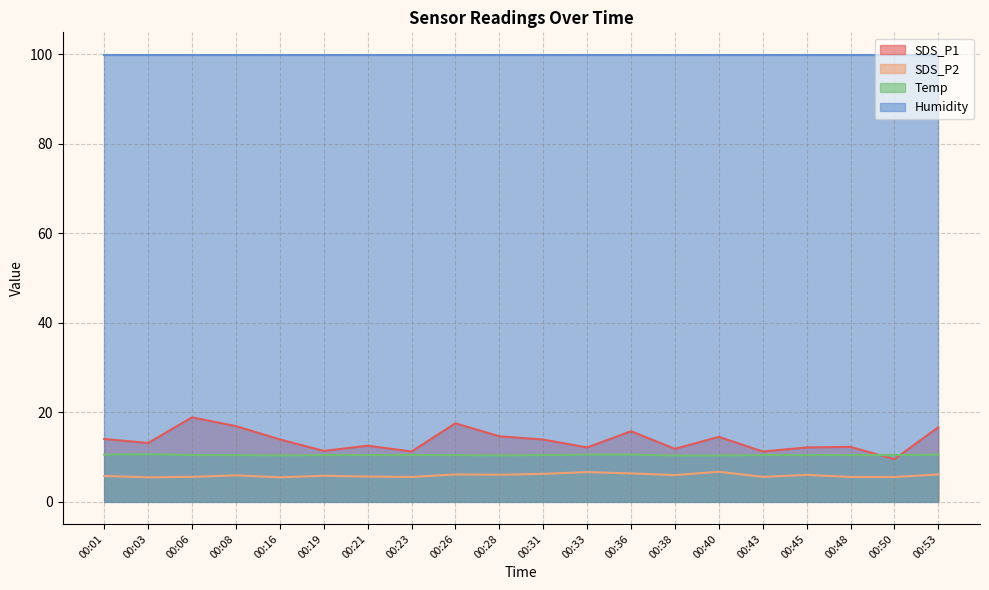

Which series has the largest range (max minus min)?

SDS_P1